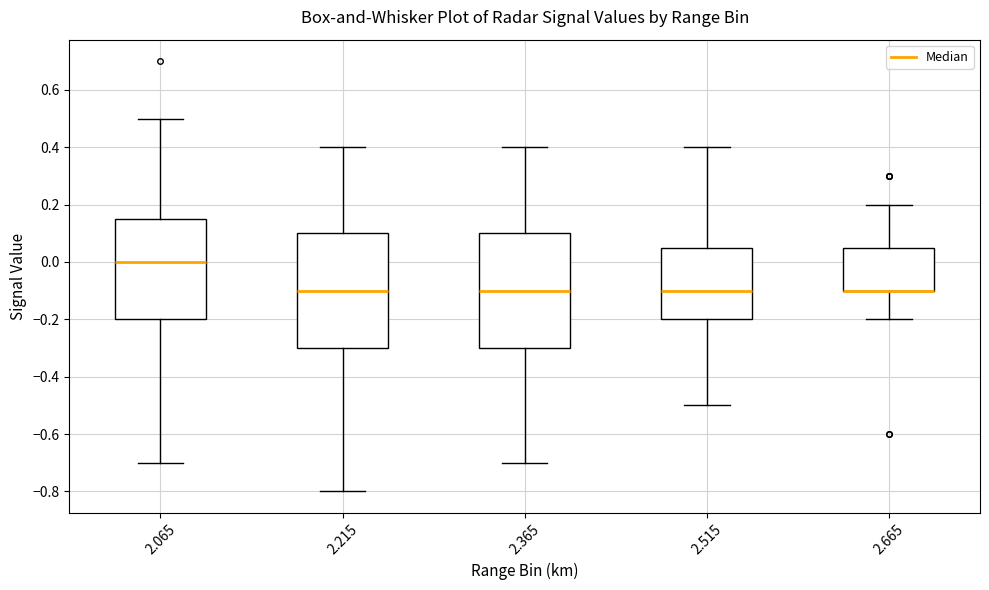

Reading left to right, transcribe this box plot: for each box, give where its median line is, the range the box spans, and where its two whiskers end, as read against the y-axis. The values are not printed on the chart, so give them approximately, as read against the axis.

2.065: median 0.00, box -0.20 to 0.16, whiskers -0.70 to 0.50
2.215: median -0.10, box -0.30 to 0.10, whiskers -0.80 to 0.40
2.365: median -0.10, box -0.30 to 0.10, whiskers -0.70 to 0.40
2.515: median -0.10, box -0.20 to 0.06, whiskers -0.50 to 0.40
2.665: median -0.10 (drawn on the box's lower edge), box -0.10 to 0.06, whiskers -0.20 to 0.20